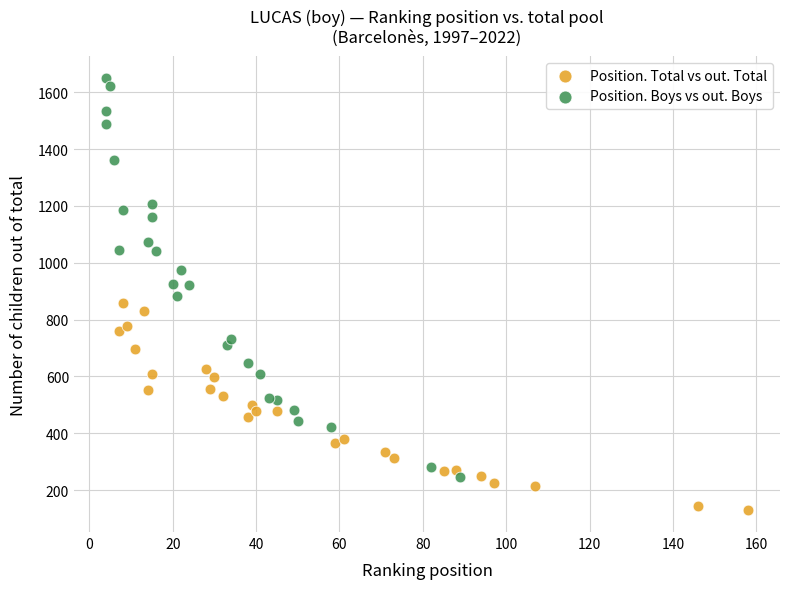

Which series contains the highest Y value?

Position. Boys vs out. Boys